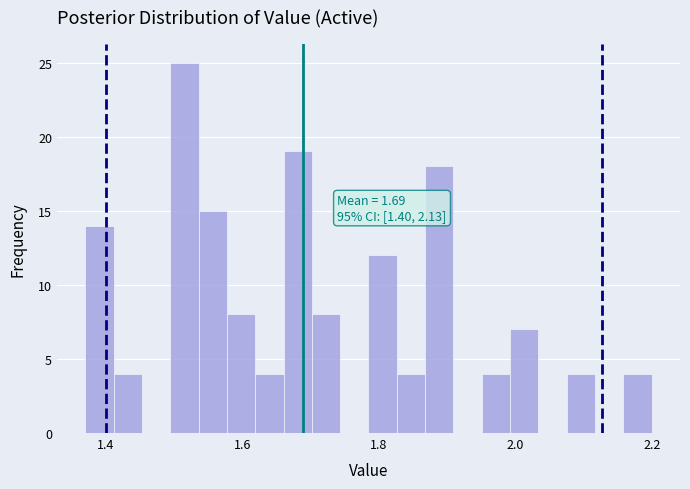

Read against the x-axis, roughly where is the centre of the tallest bar?

1.52